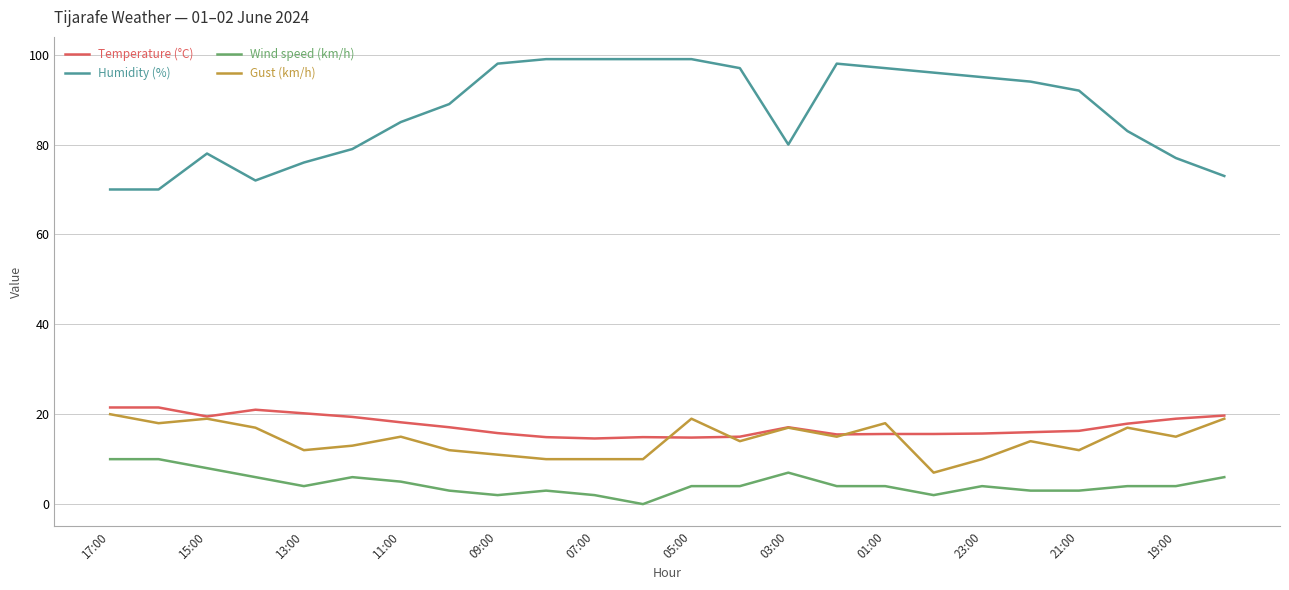

True or false: Temperature (°C) and Humidity (%) cross at least once.

False